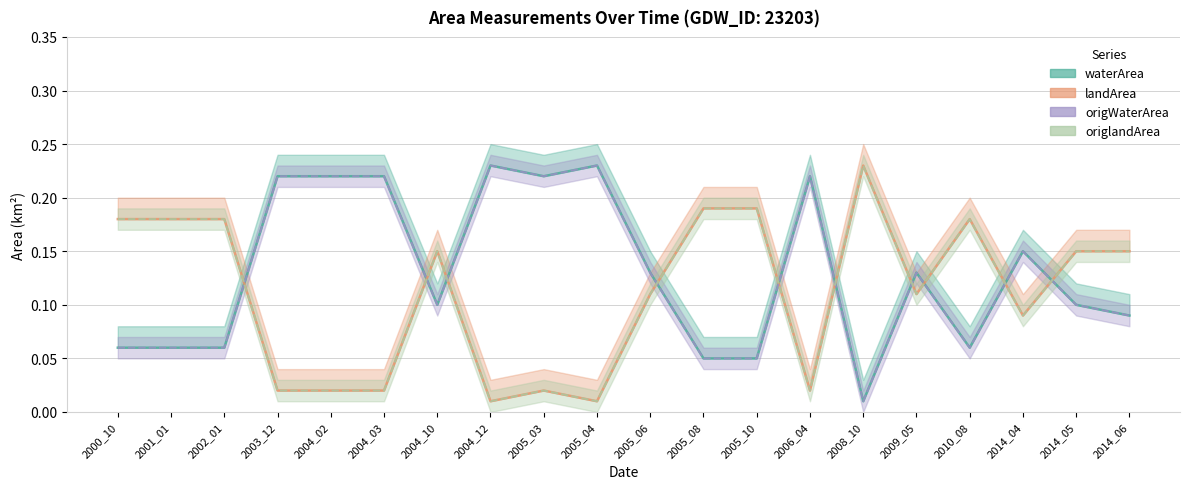

At how many categories does at least one series exceed 0?

20